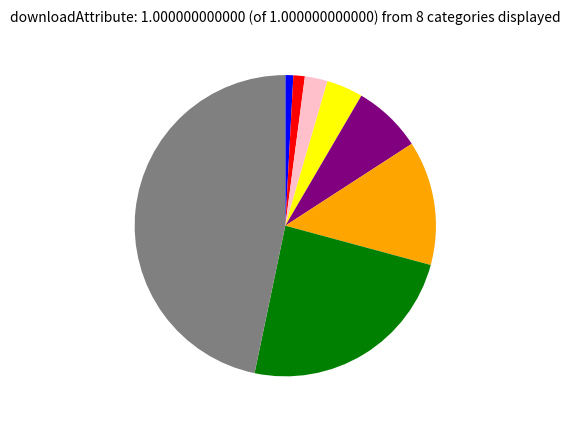

Is there any slice that represents more than half of the pie?

No